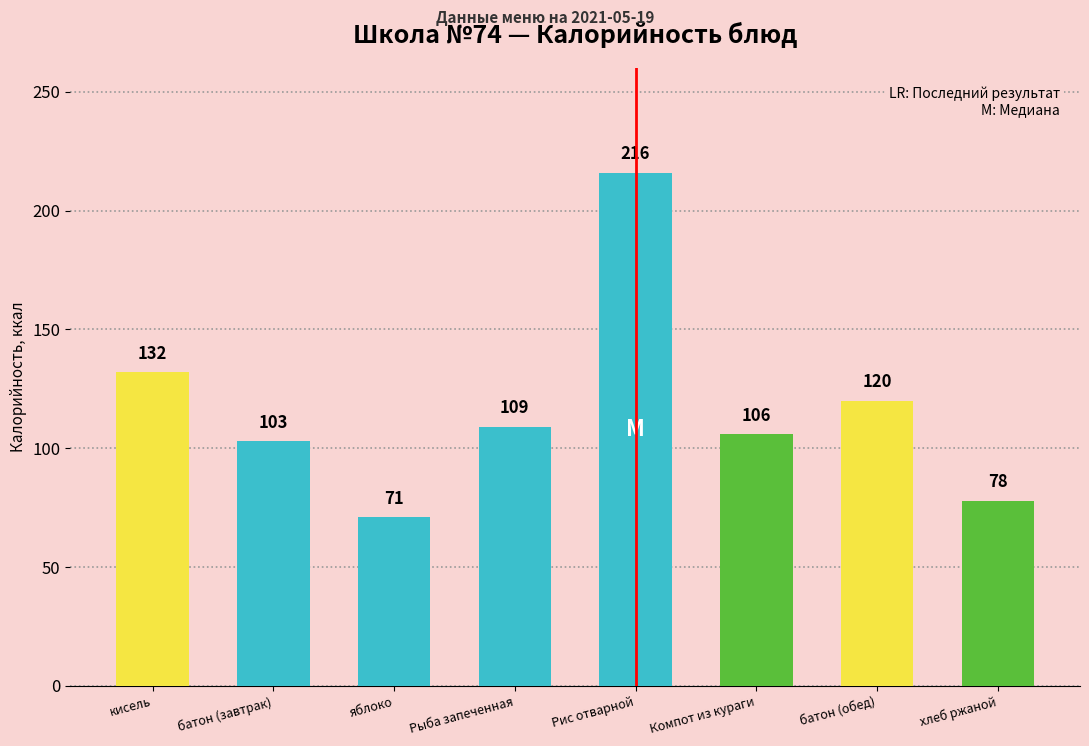

Reading left to right, transcribe all the data shown in this chart.

кисель=132	батон (завтрак)=103	яблоко=71	Рыба запеченная=109	Рис отварной=216	Компот из кураги=106	батон (обед)=120	хлеб ржаной=78